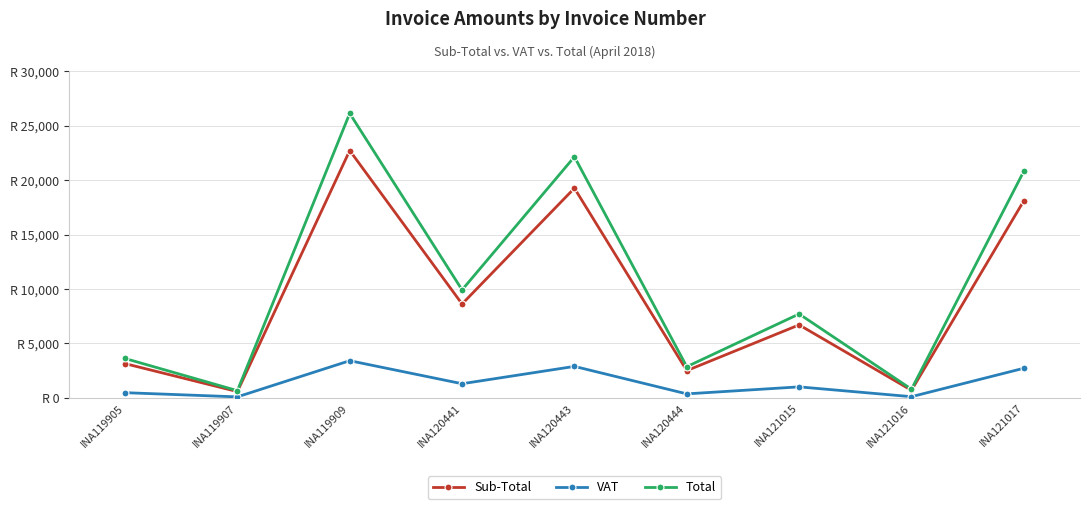

What is the difference between the highest and lowest values at INA121016?

687.4